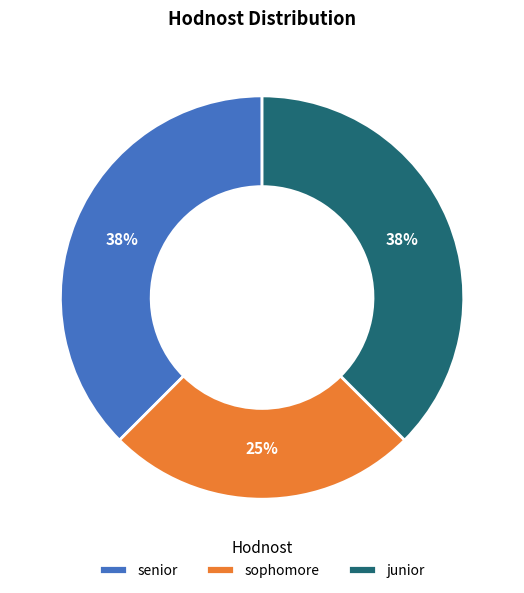

Approximately how many times larger is the value at senior compared to junior?

1.0